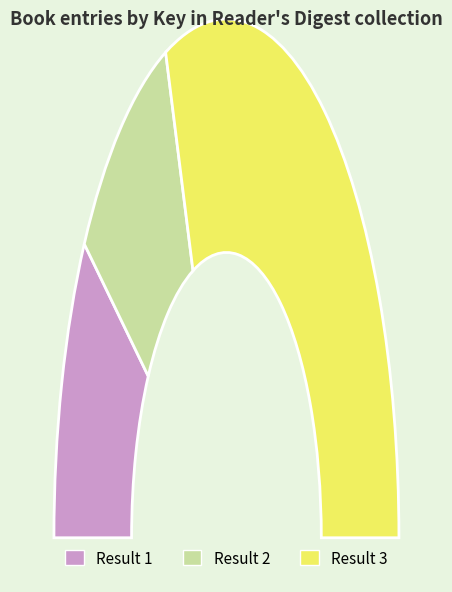

What percentage do Result 2 and Result 1 together represent?

38.5%